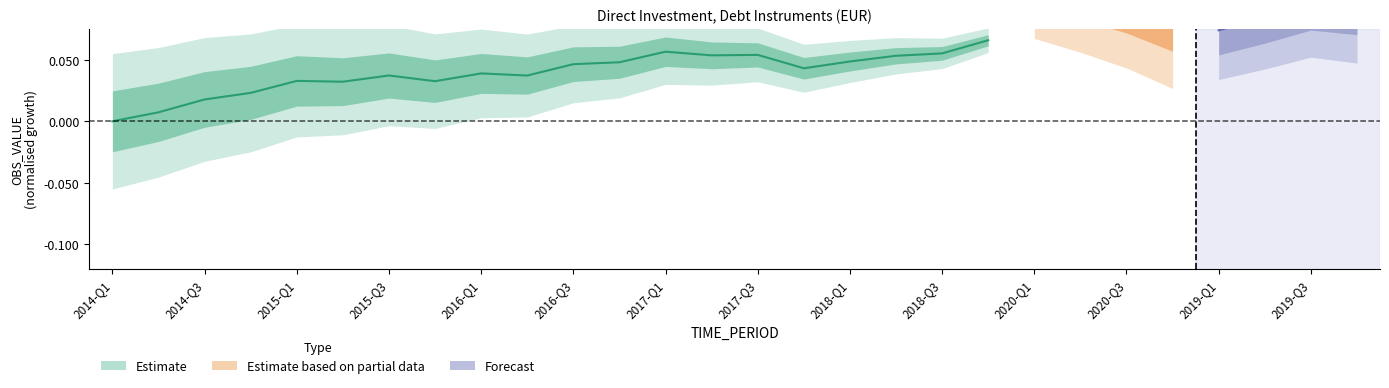

Count the values in the range 0 to 1.

20